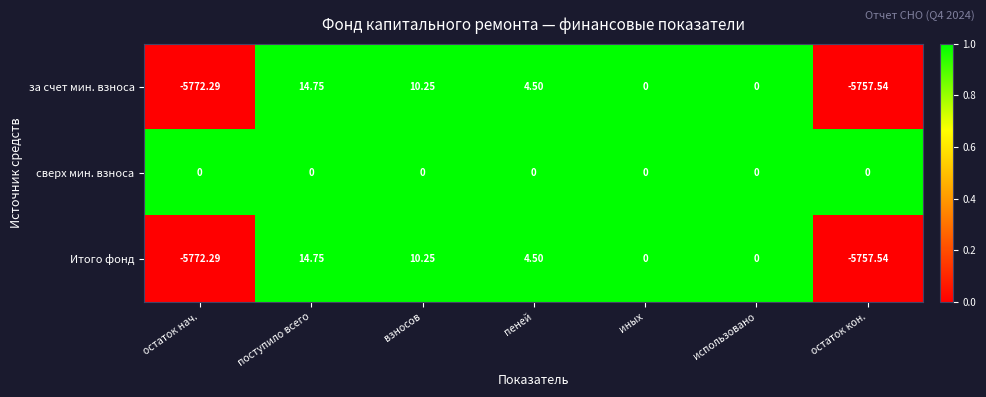

At which category is the sum across all series the highest?

поступило всего